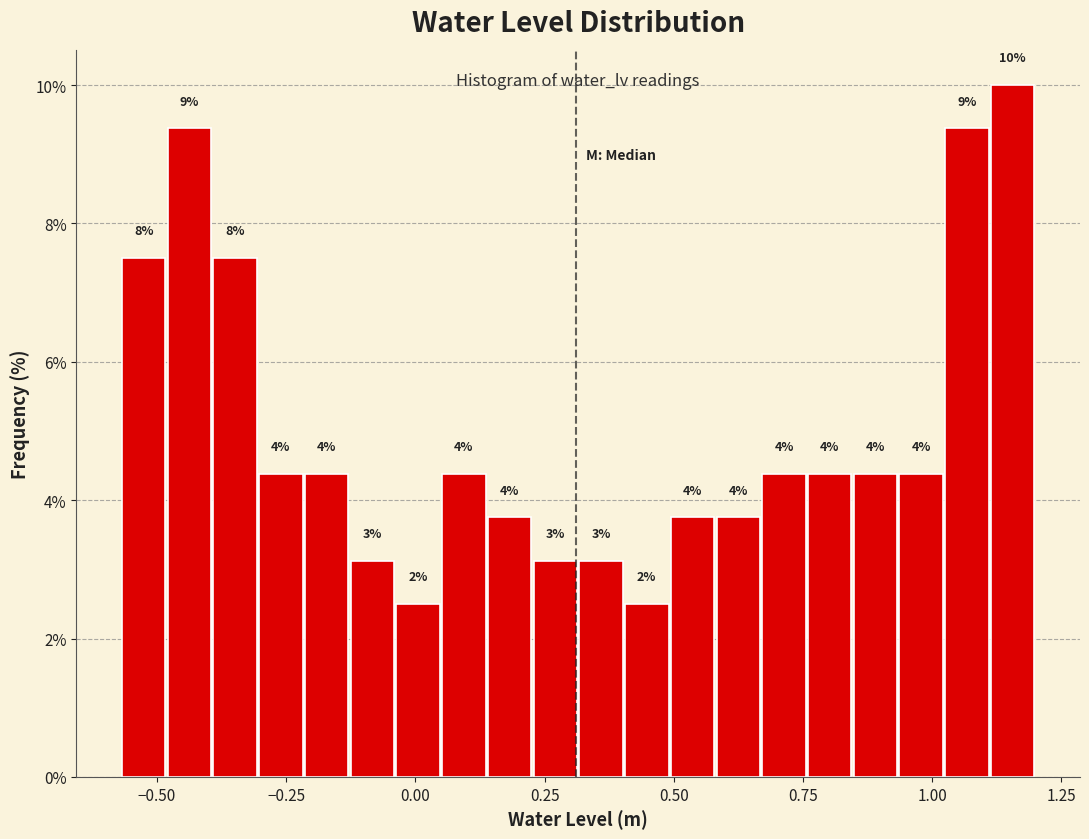

Around what value on the x-axis is the tallest bar? Give the approximate position of its centre, as read against the axis.

1.15